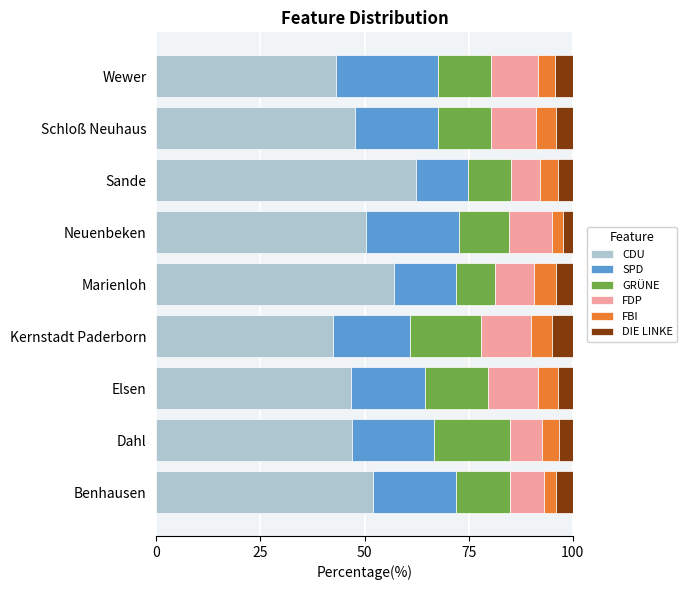

What is the difference between the second highest and minimum values in the CDU series?

14.5